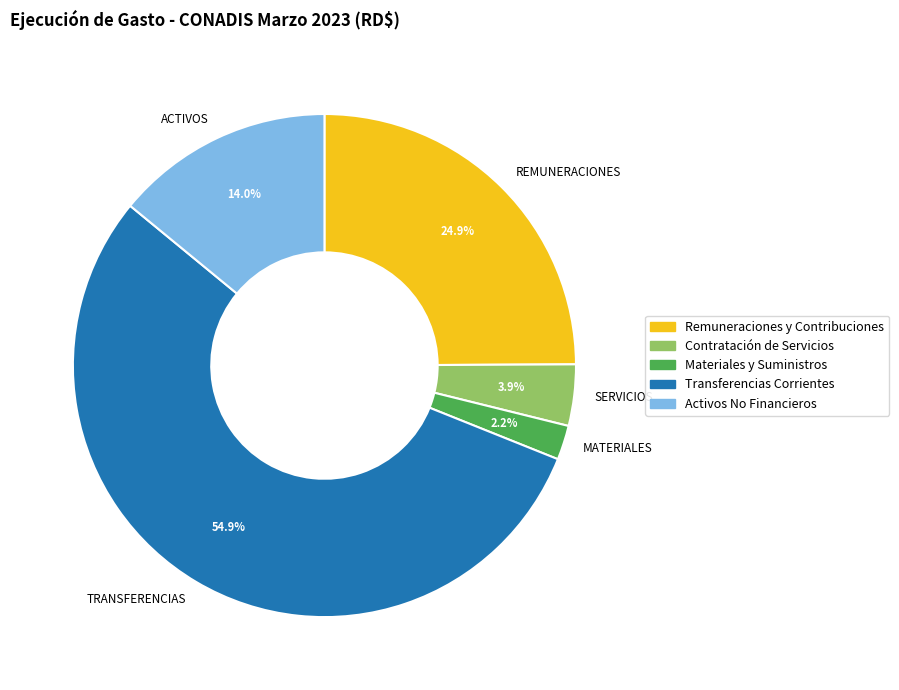

Is there any slice that represents more than half of the pie?

Yes